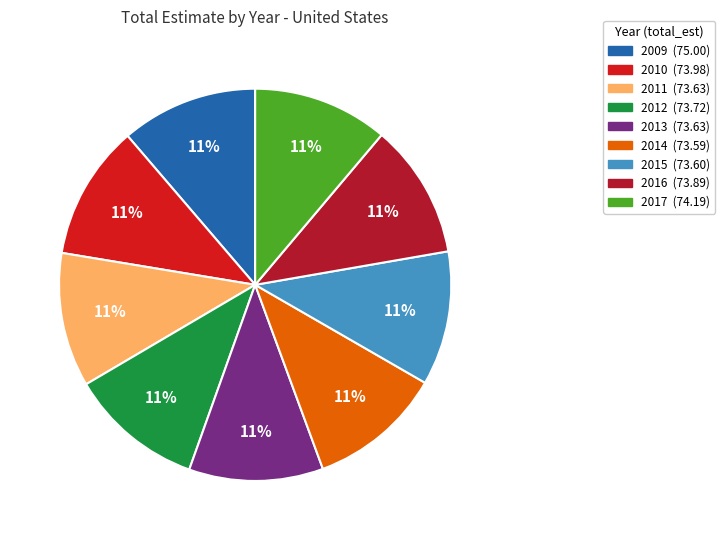

True or false: 2013 accounts for 11% of the total.

True